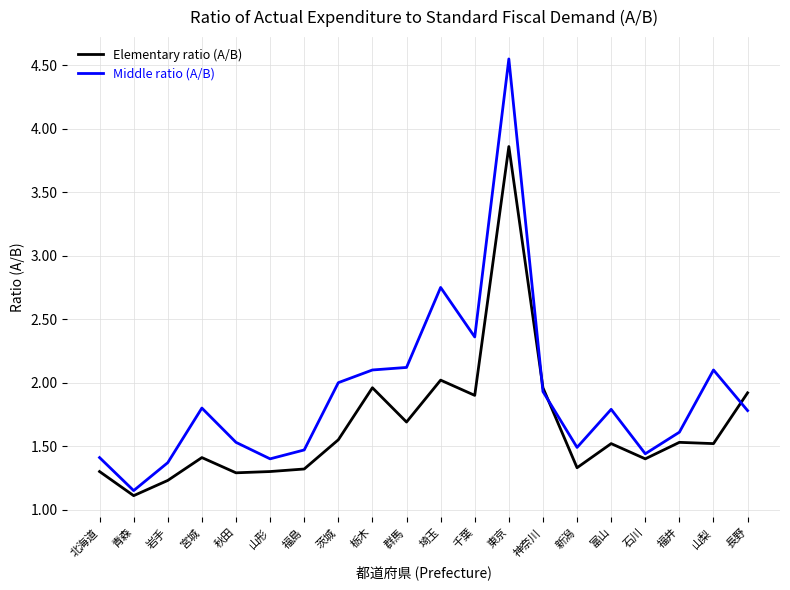

True or false: Elementary ratio (A/B) has a value of 1.3 at 秋田.

True